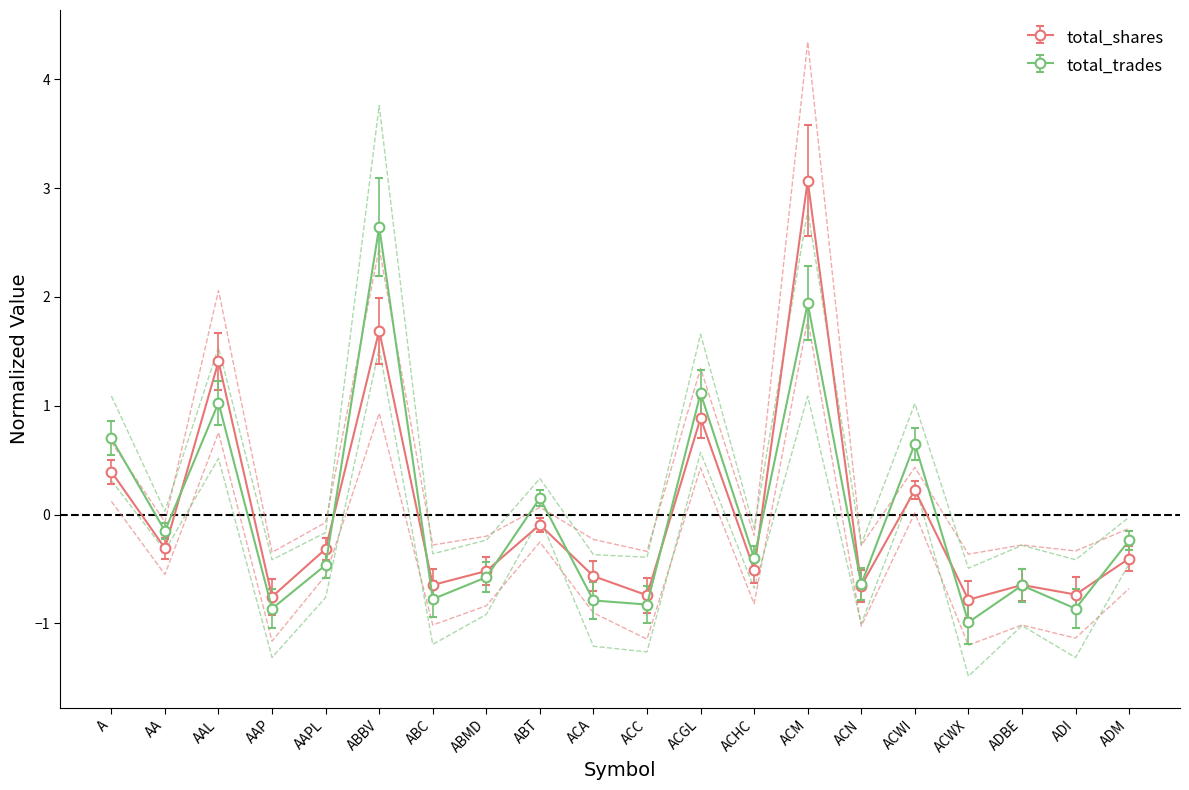

What is the label of the 5th point from the right?

ACWI